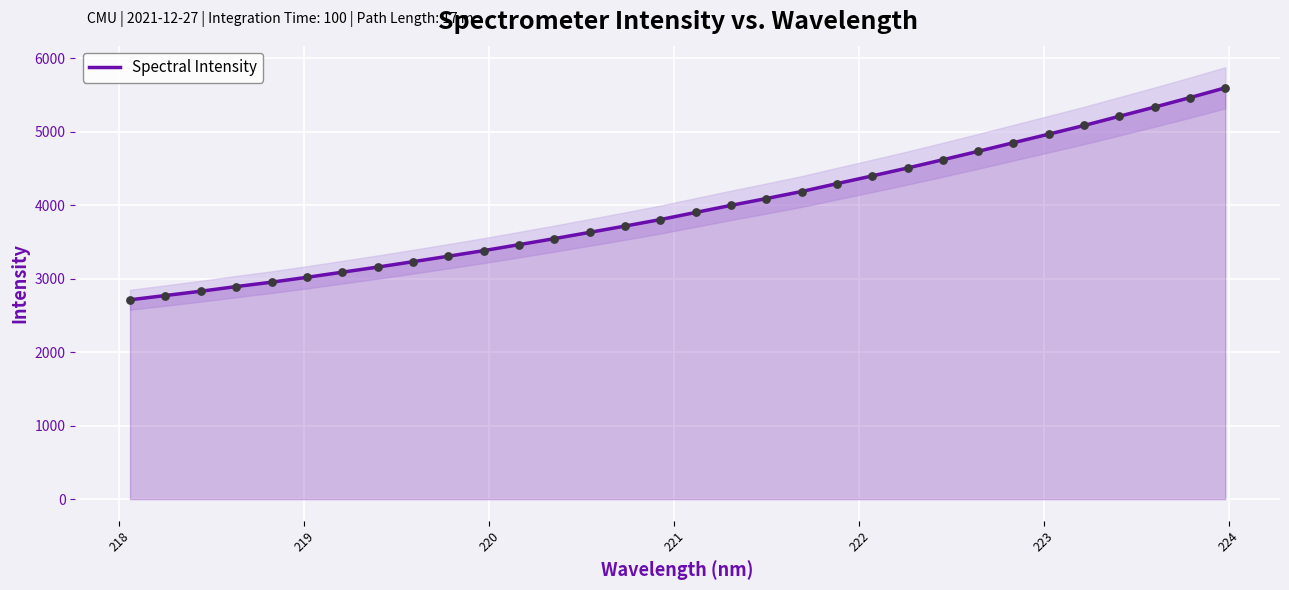

What is the lowest value of the Spectral Intensity series?

2713.3